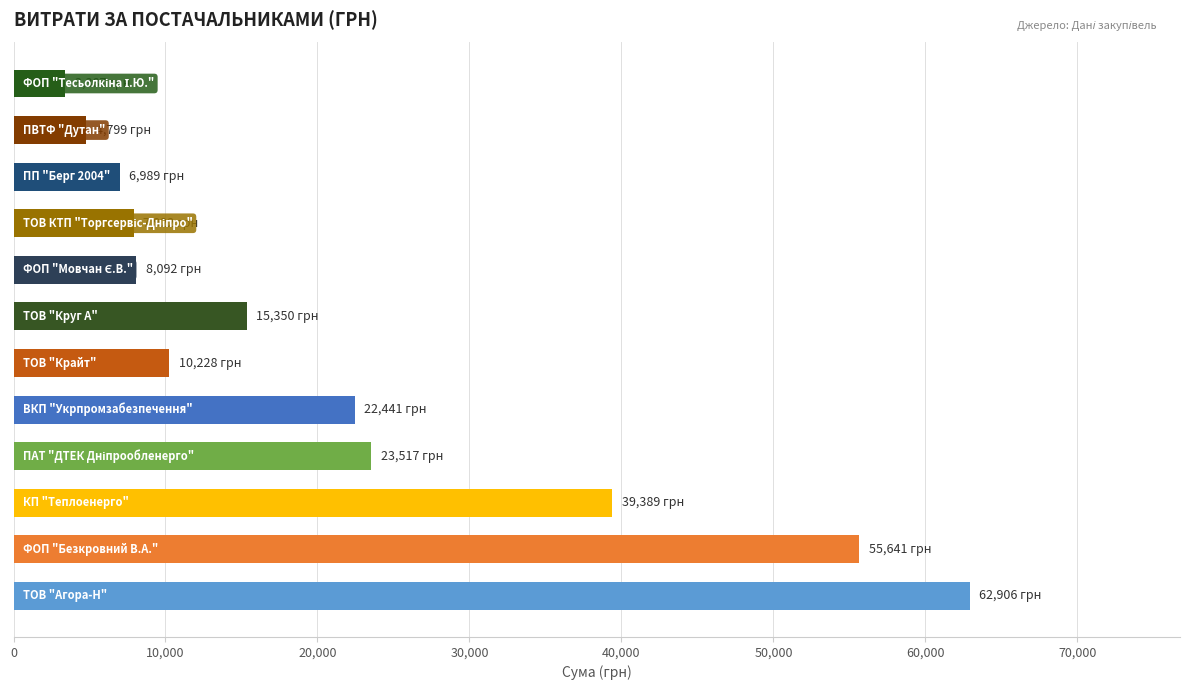

What is the maximum value shown in the chart?

62906.0